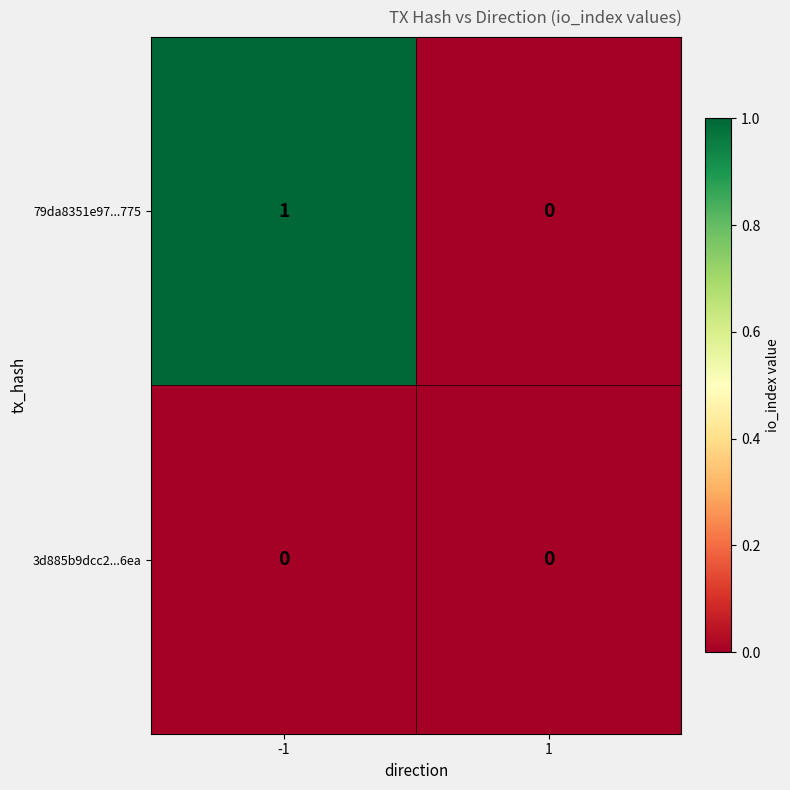

Which category has the highest value across all series?

-1